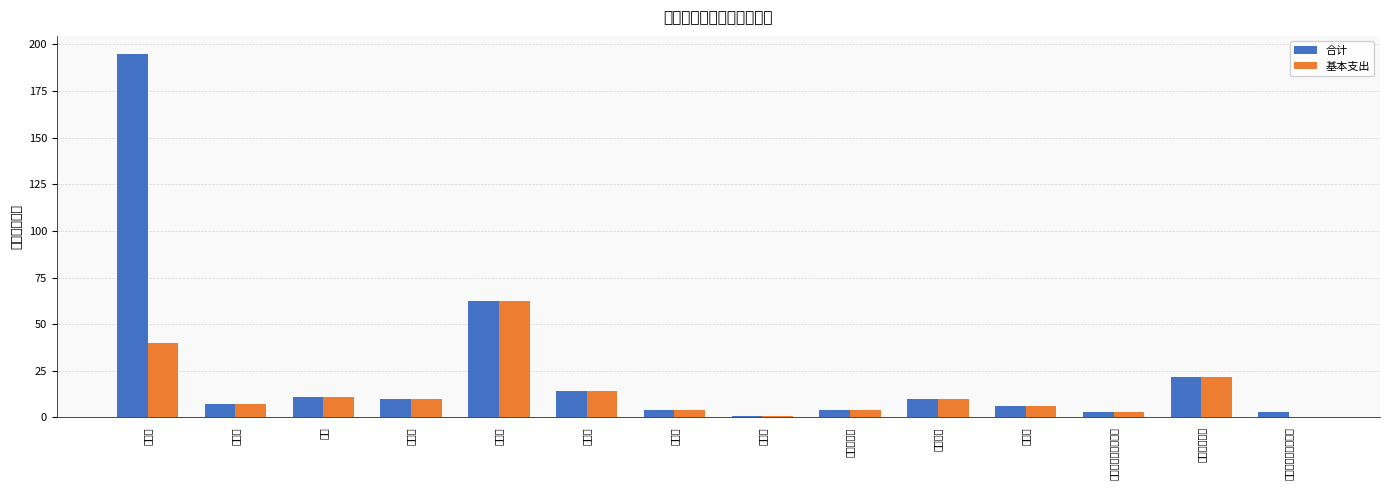

What value does the 合计 series have at 办公费?

194.8